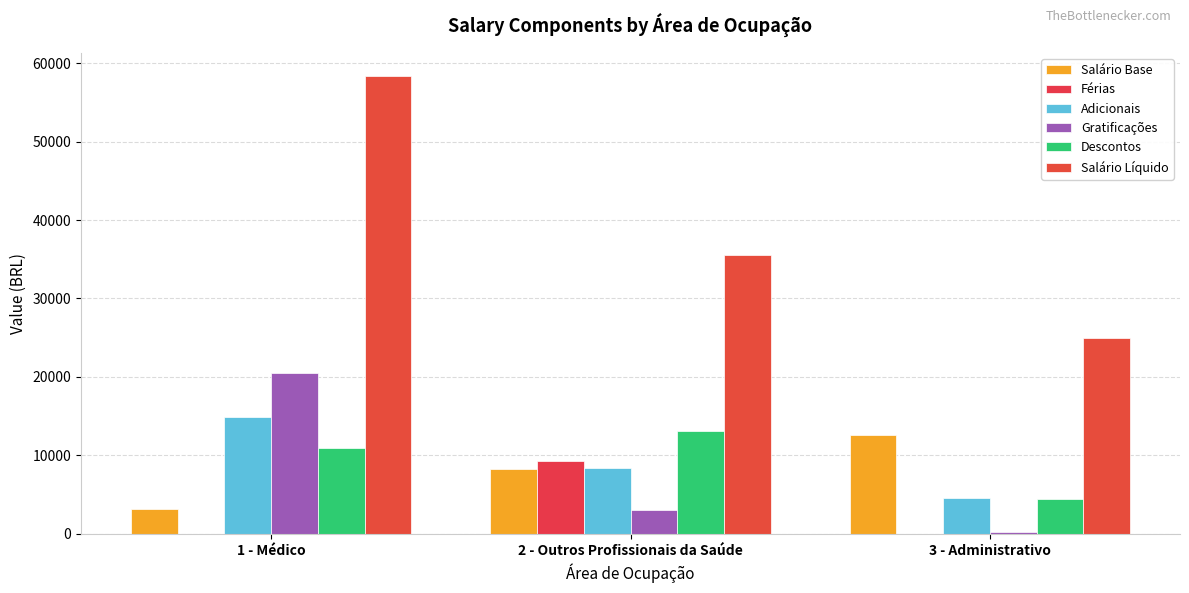

Are the bars grouped side by side (vs. stacked)?

Yes